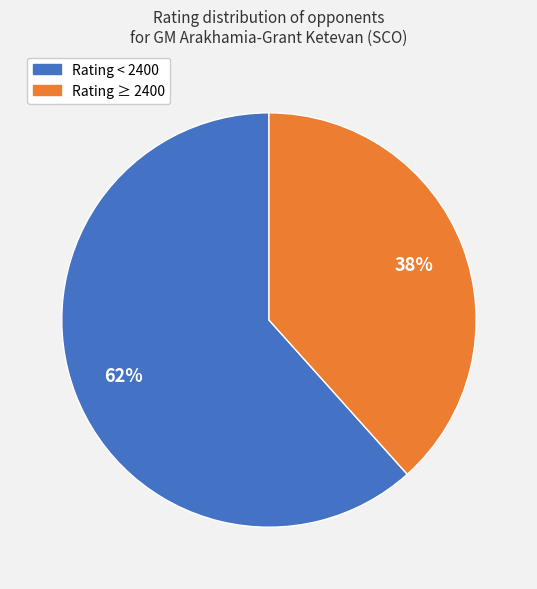

Is there a majority slice in this chart?

Yes